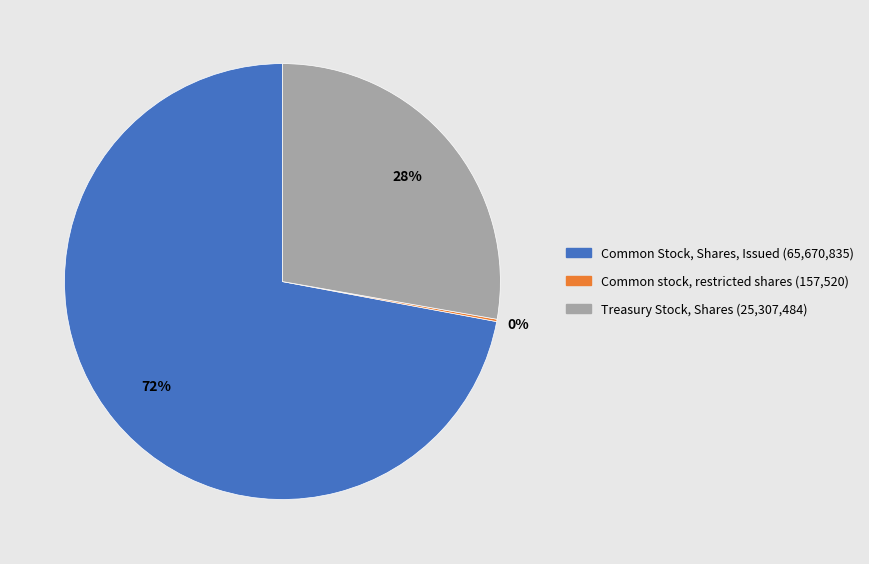

The Common Stock, Shares, Issued slice represents 72% of the pie. True or false?

True